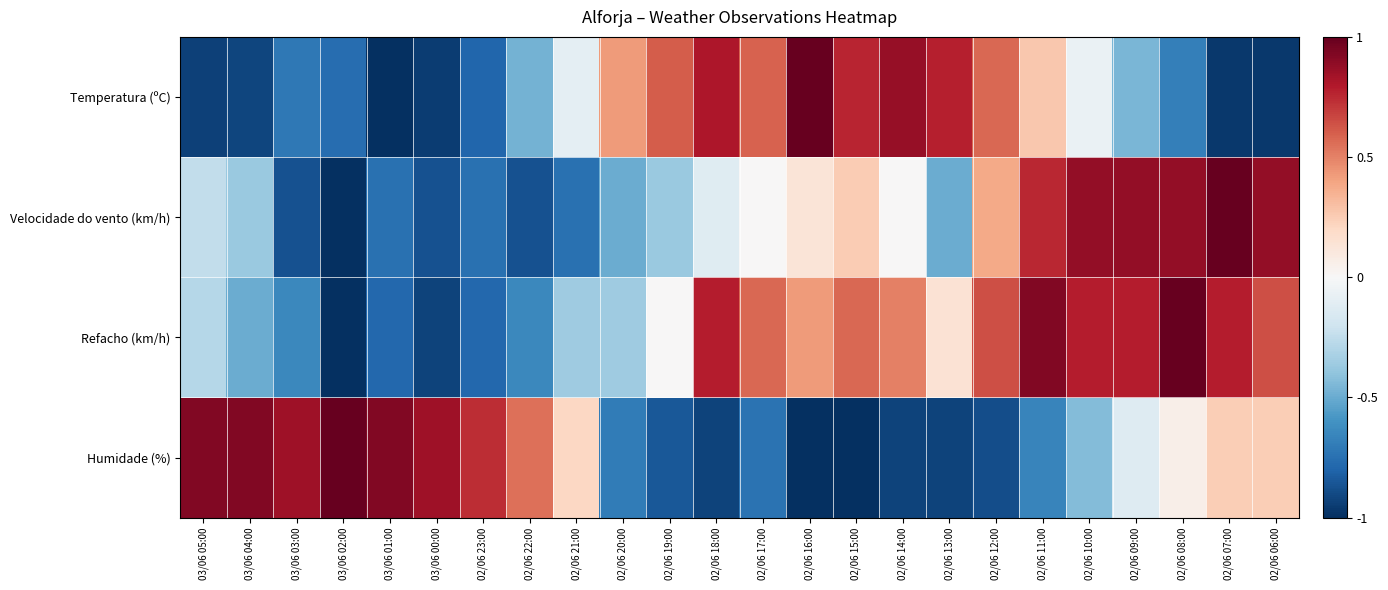

What is the maximum value shown in the chart?

1.0